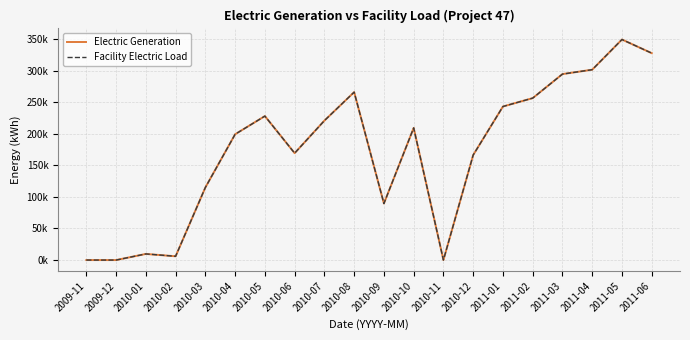

Does the chart have visible grid lines?

Yes